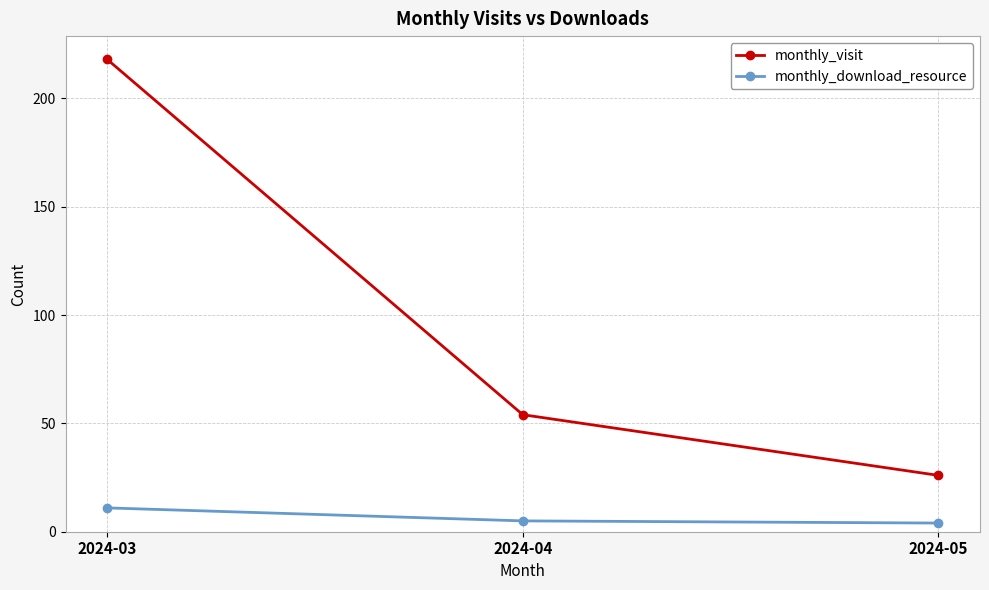

At 2024-04, list the series in order from largest to smallest.

monthly_visit, monthly_download_resource